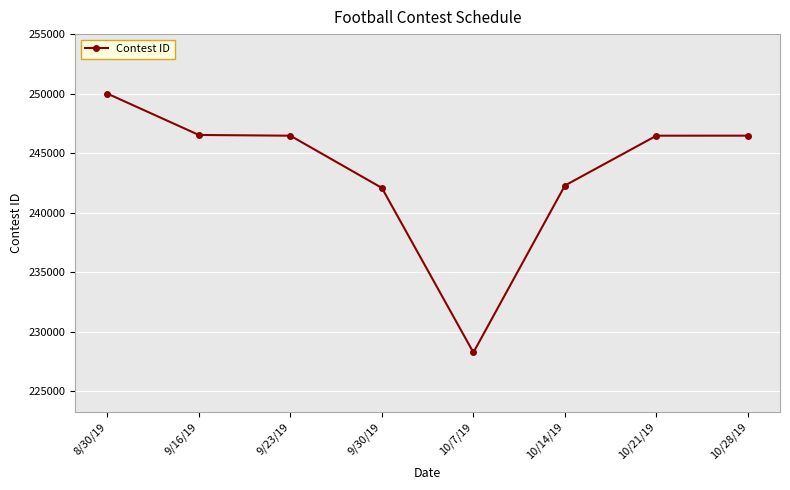

The value at 10/21/19 is 246484. True or false?

True